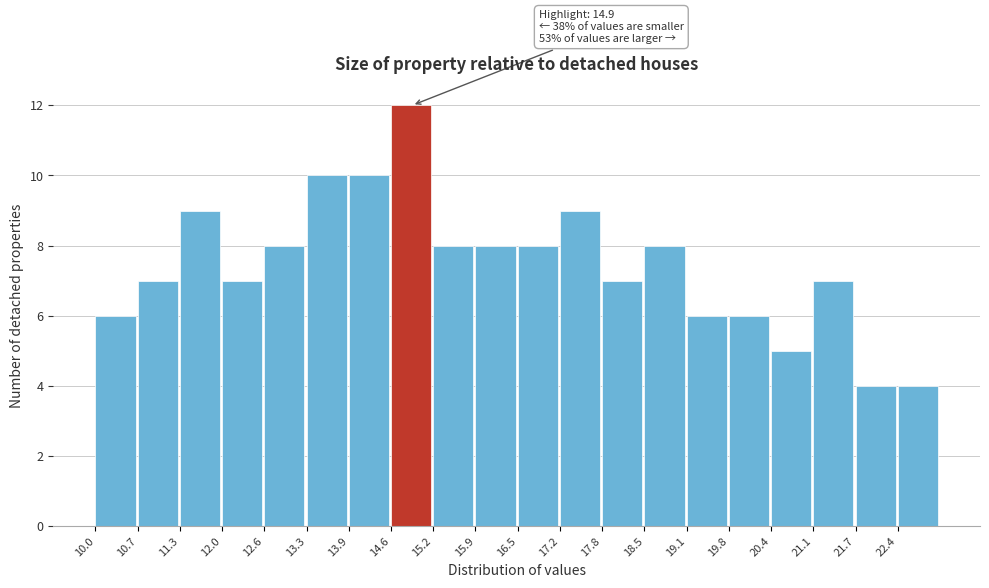

Which range on the x-axis has the tallest bar?

14.6 to 15.2